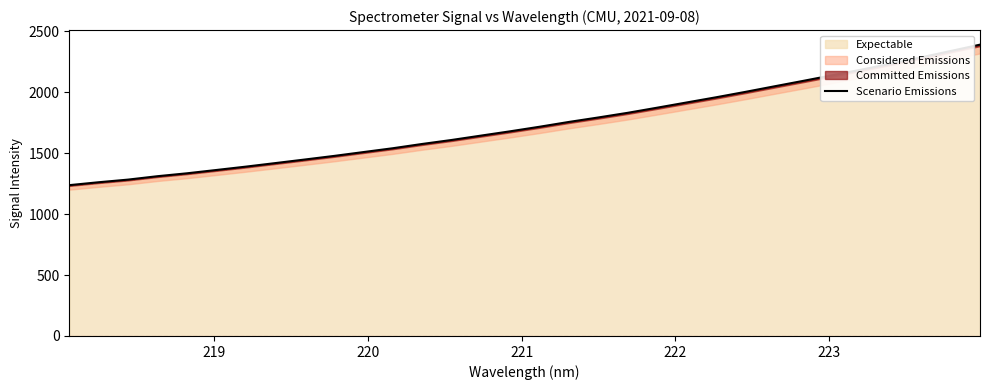

How many values are below 1716?

16